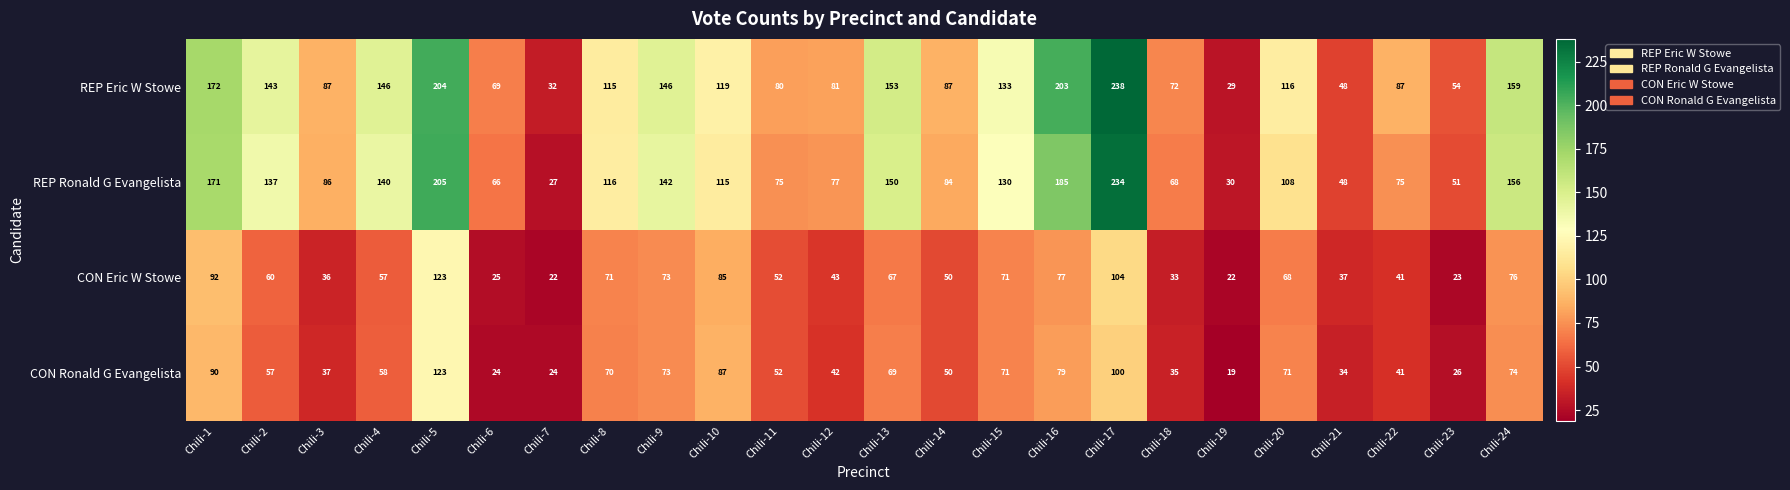

At which label does REP Eric W Stowe reach its peak?

Chili-17